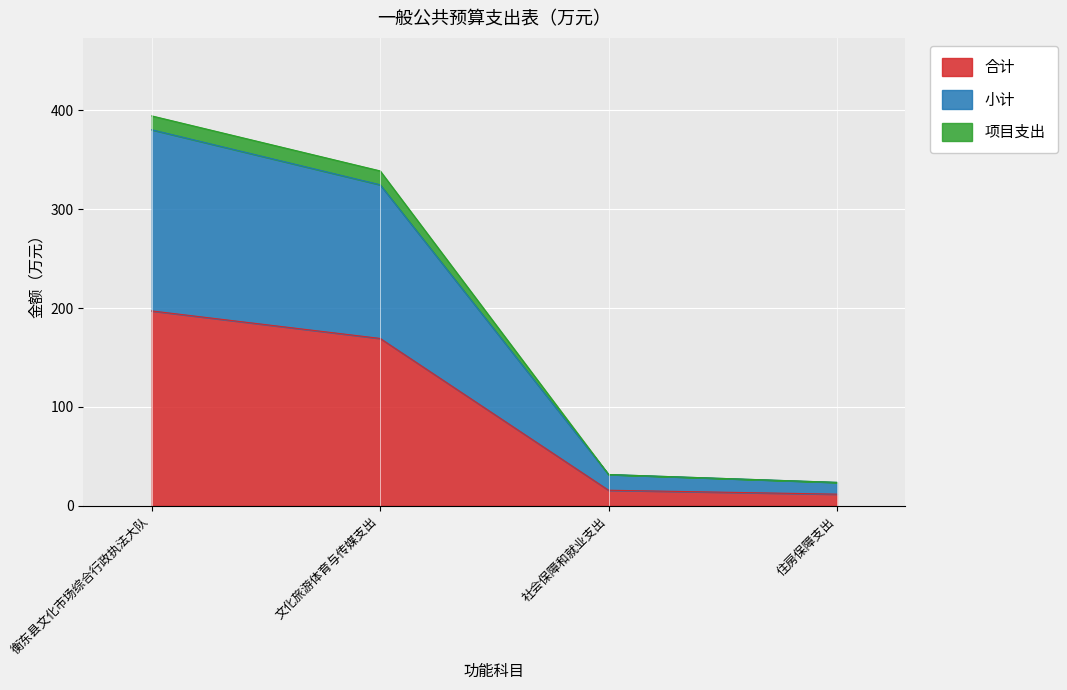

True or false: 合计 and 小计 cross at least once.

False